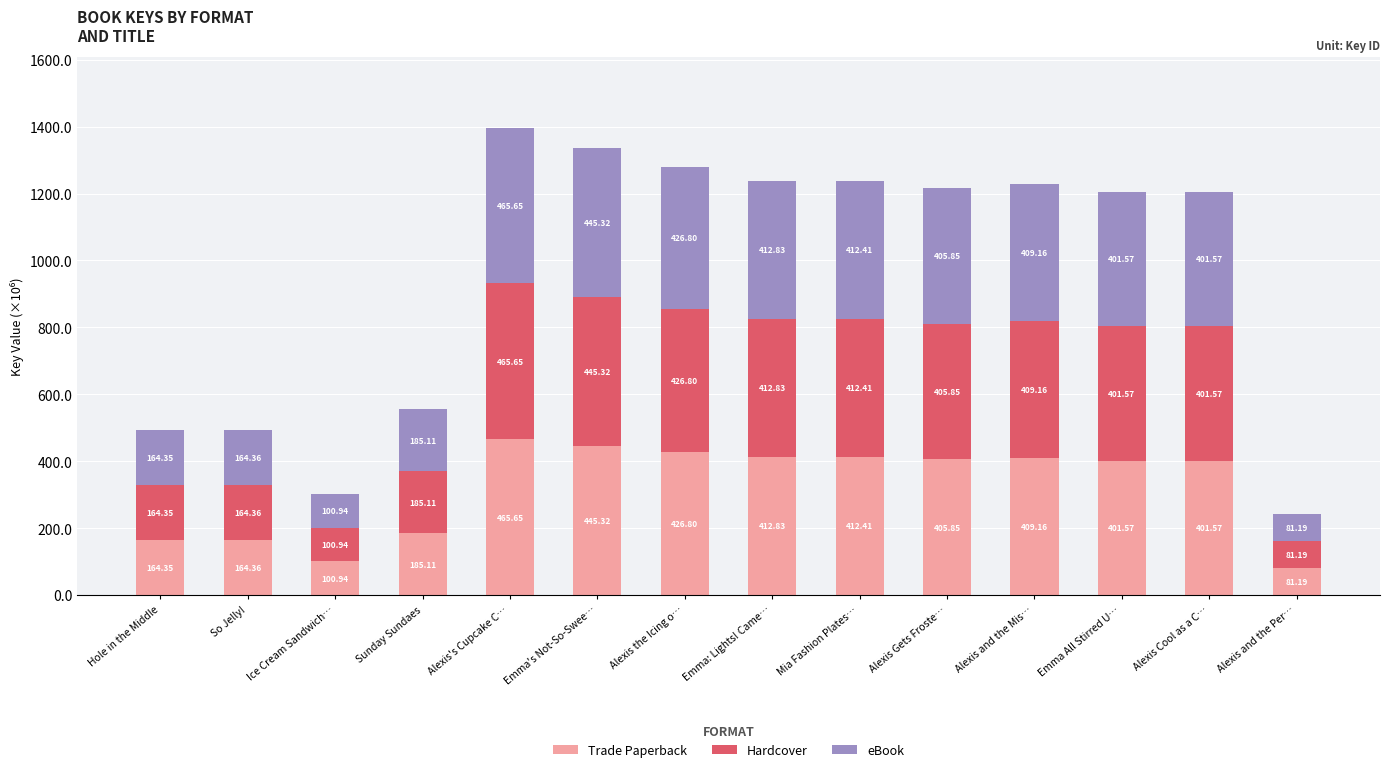

At which category is the sum across all series the highest?

Alexis's Cupcake C…